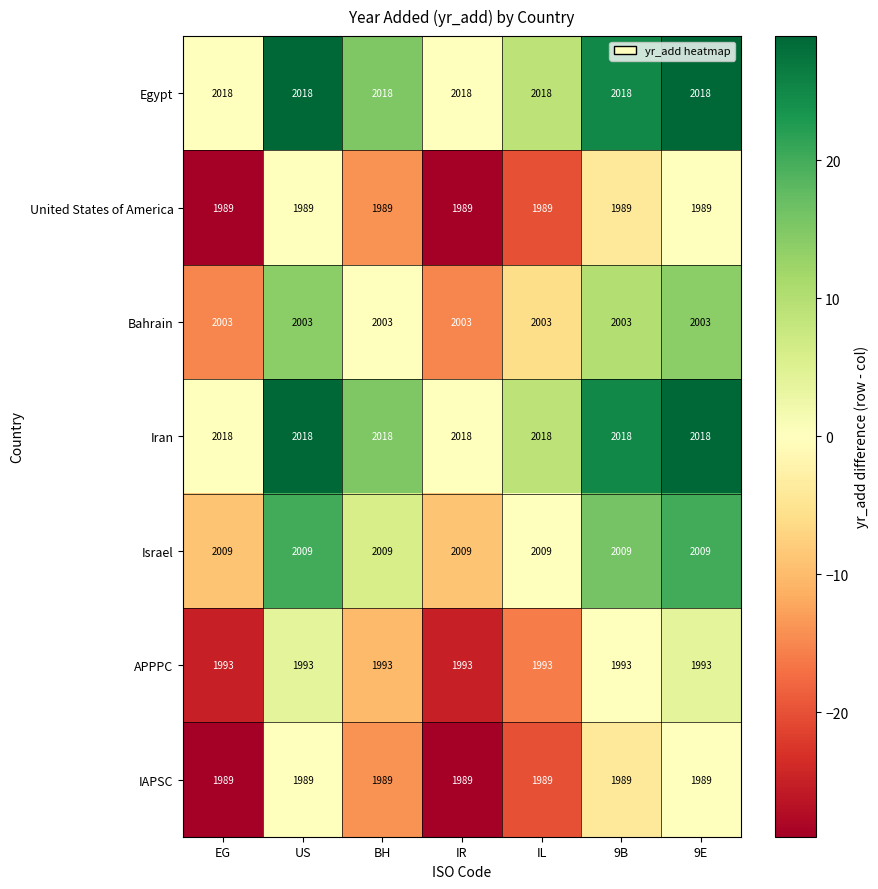

What is the sum of the IAPSC values at US and IR?

3978